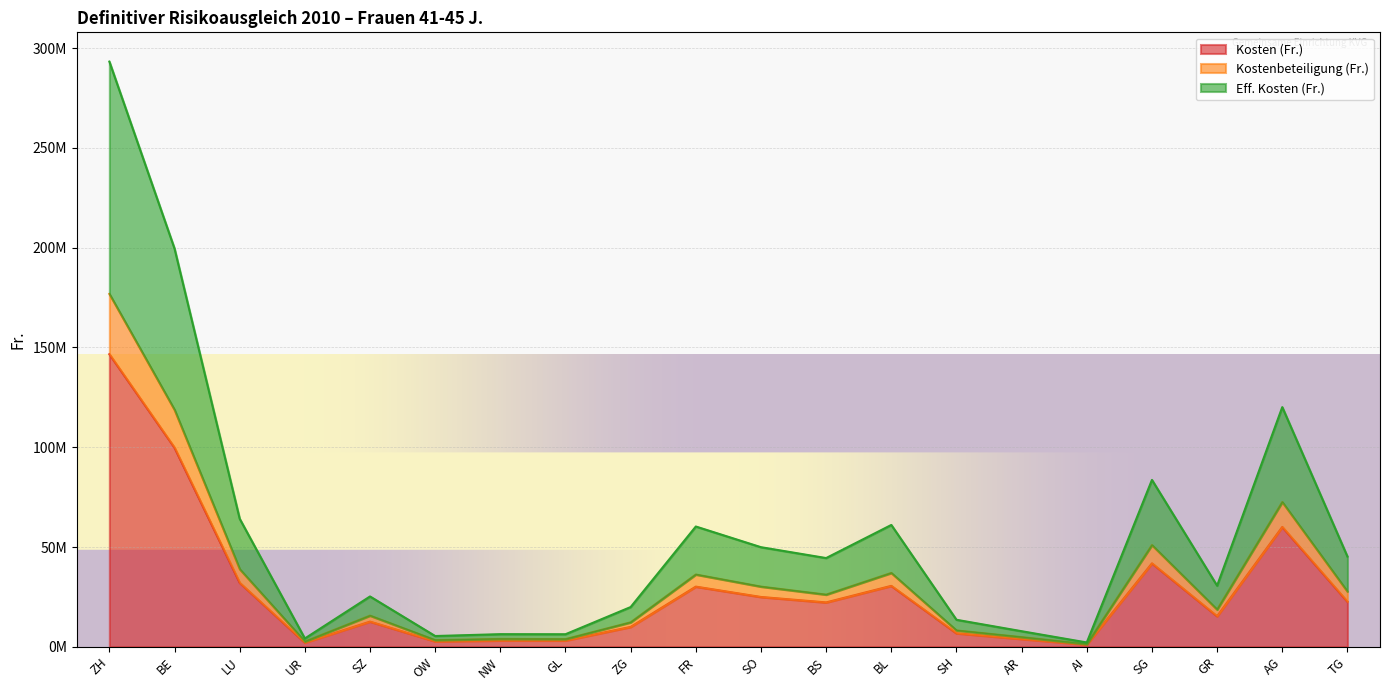

Rank the categories by Kostenbeteiligung (Fr.) value from highest to lowest.

ZH, BE, AG, SG, LU, BL, FR, SO, TG, BS, GR, SZ, ZG, SH, AR, NW, GL, OW, UR, AI